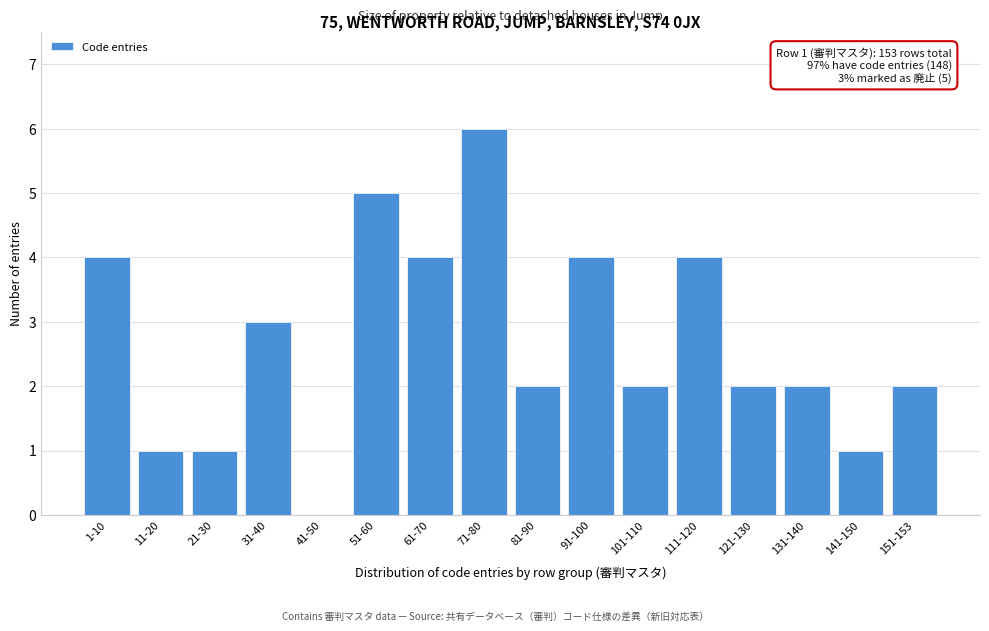

Reading right to left, what are all the values shown in this chart?

151-153=2	141-150=1	131-140=2	121-130=2	111-120=4	101-110=2	91-100=4	81-90=2	71-80=6	61-70=4	51-60=5	41-50=0	31-40=3	21-30=1	11-20=1	1-10=4